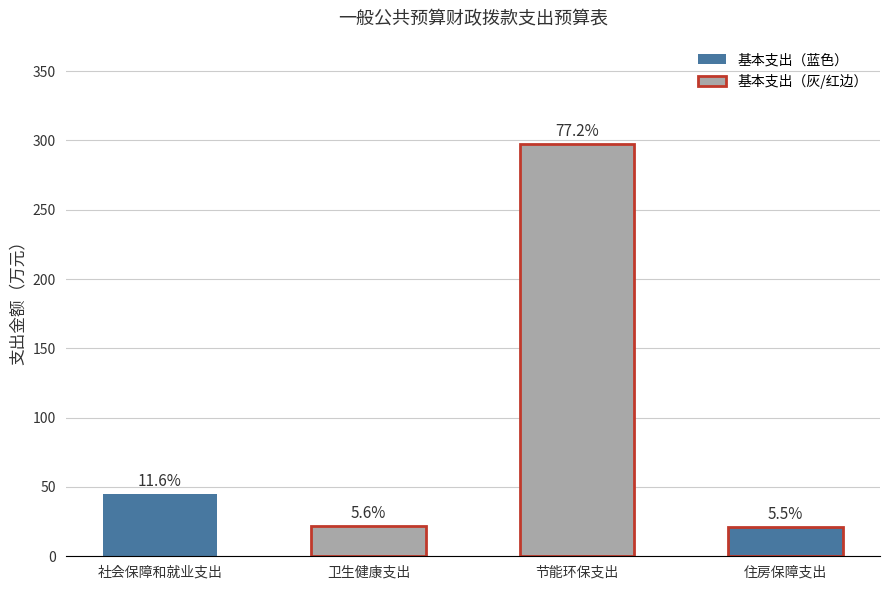

Reading right to left, transcribe all the data shown in this chart.

21.2	297.6	21.8	44.8